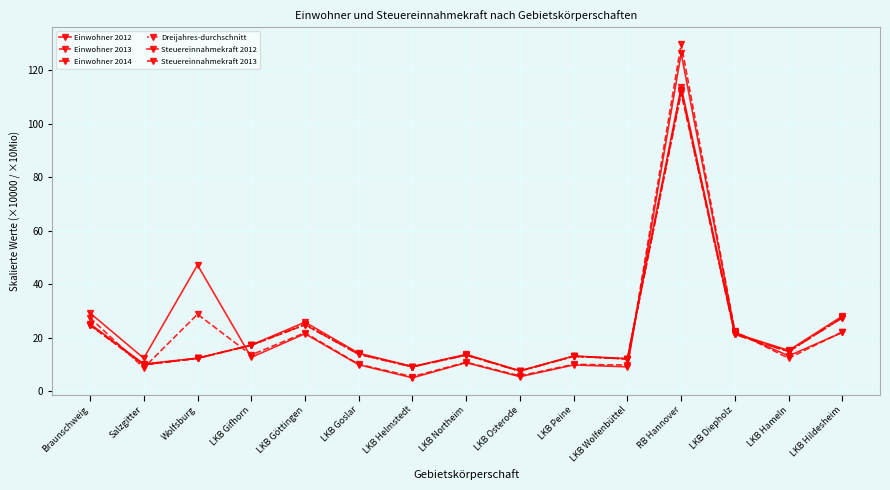

At which label is Steuereinnahmekraft 2012 closest to 65?

Wolfsburg